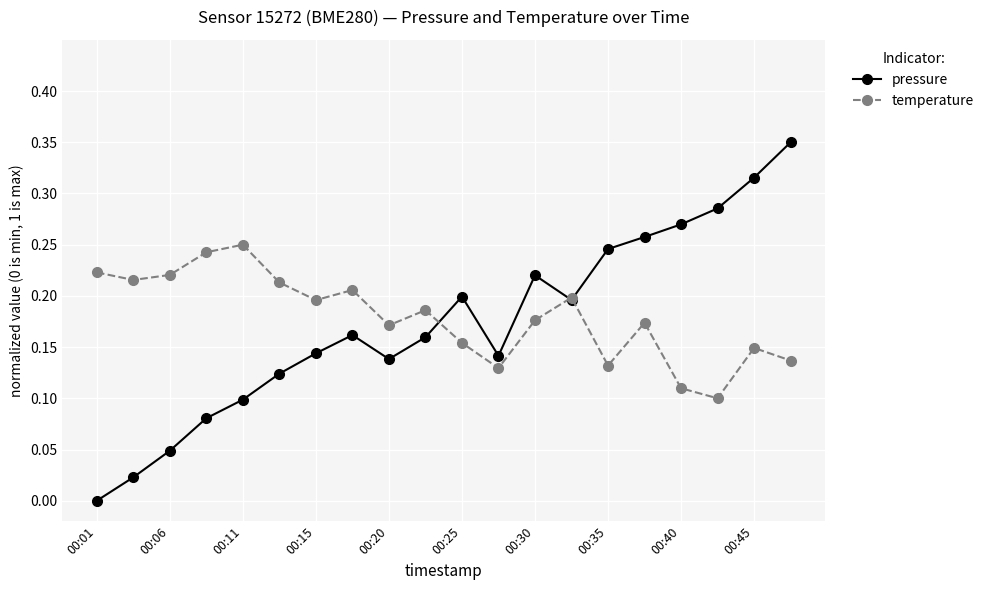

How many interior local valleys does the pressure series have?

3